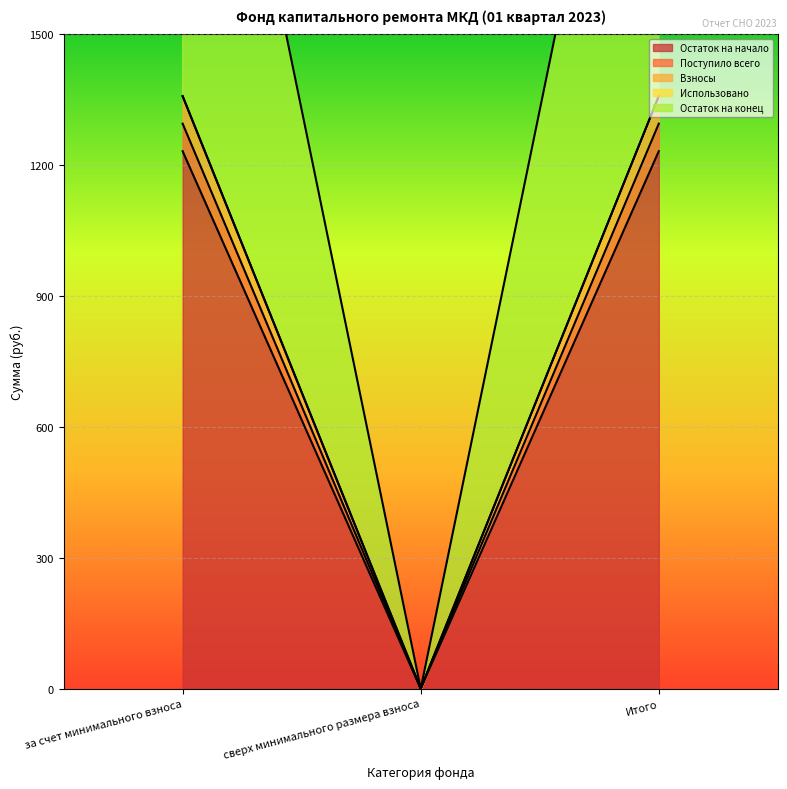

What is the value of the Поступило всего point at the 1st from the left?

1295.6